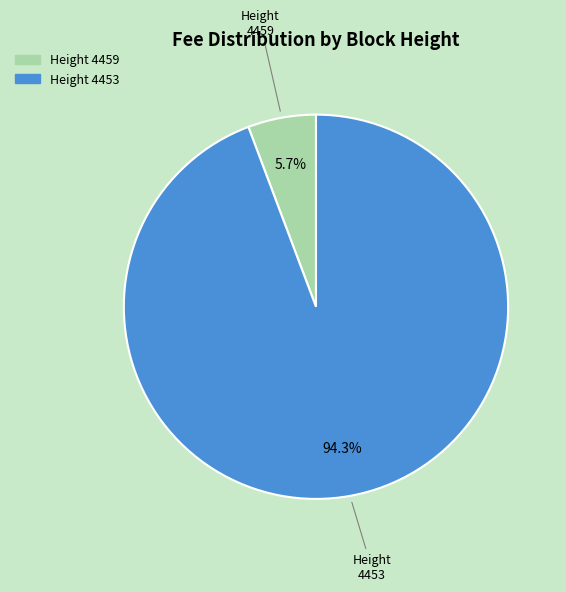

Is there a majority slice in this chart?

Yes